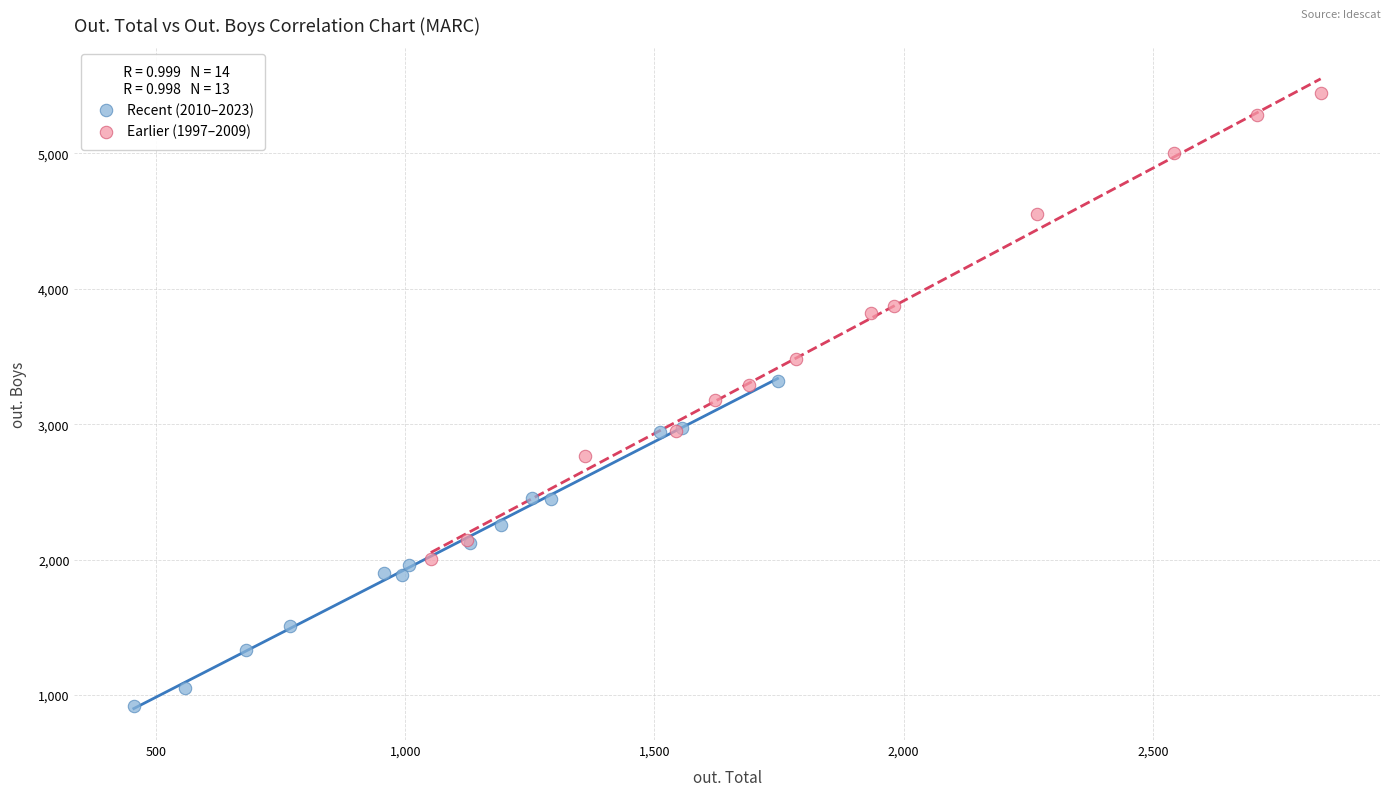

Which series reaches the maximum Y coordinate?

Earlier (1997–2009)